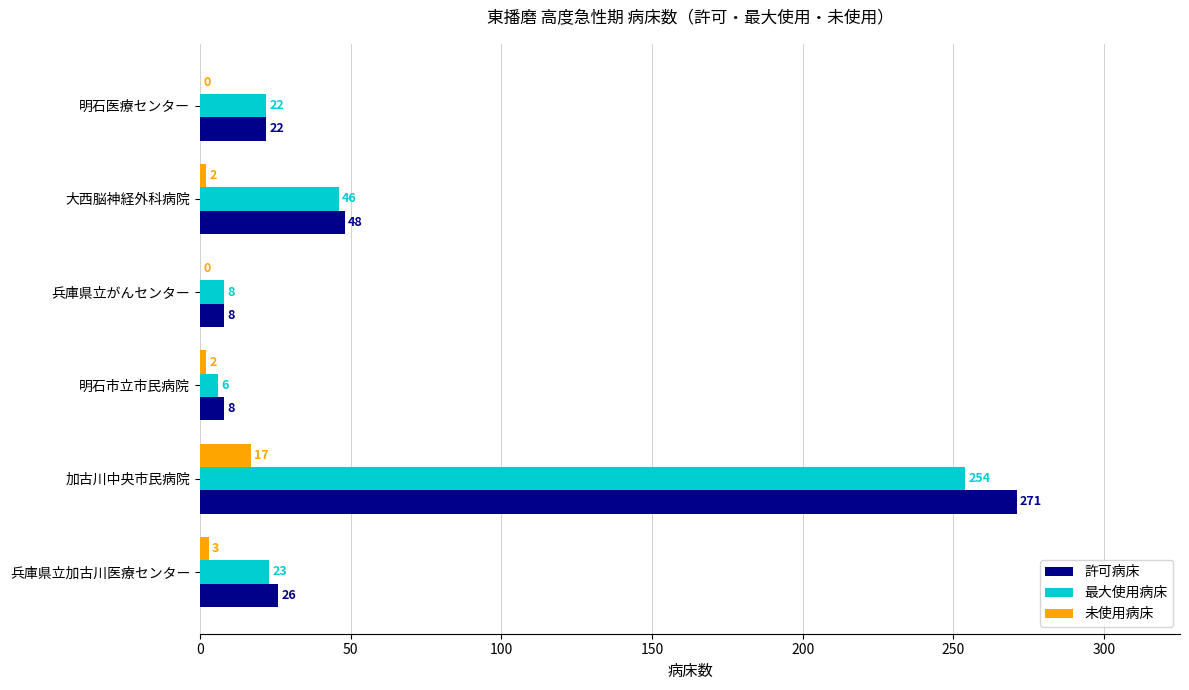

What is the sum of the 最大使用病床 values at 明石市立市民病院 and 兵庫県立加古川医療センター?

29